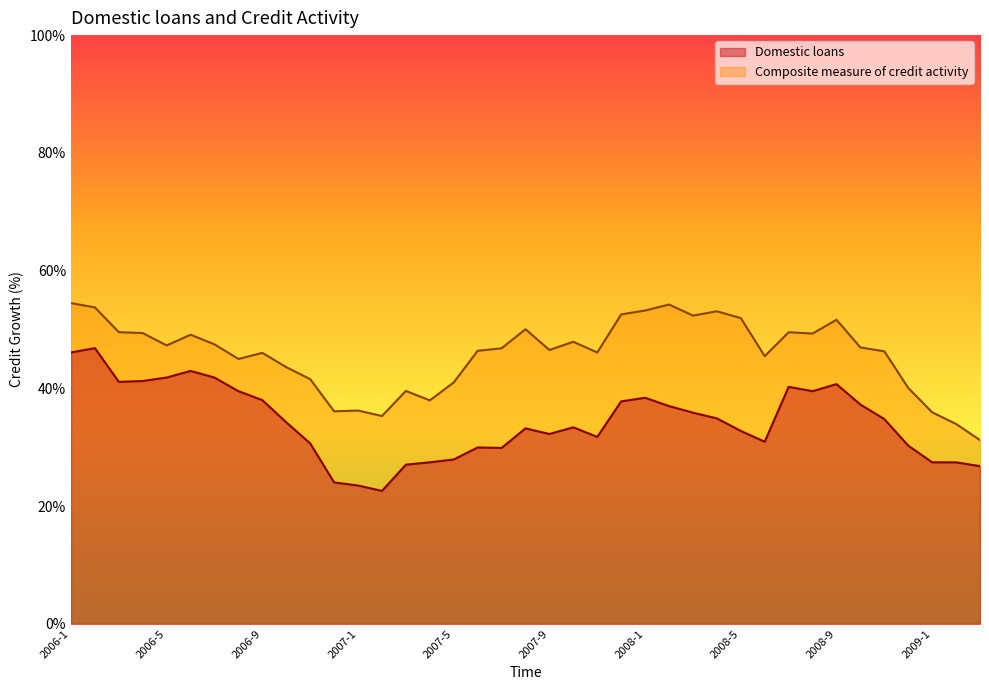

Reading right to left, transcribe all the data shown in this chart.

Domestic loans: 26.8	27.4	27.4	30.3	34.8	37.2	40.7	39.5	40.3	30.9	32.8	34.9	35.9	37.0	38.4	37.8	31.8	33.4	32.2	33.2	29.9	30.0	27.9	27.4	27.0	22.6	23.5	24.0	30.6	34.2	38.0	39.5	41.8	43.0	41.8	41.2	41.1	46.8	46.1
Composite measure of credit activity: 31.2	34.0	35.9	40.1	46.3	47.0	51.6	49.3	49.5	45.5	51.9	53.1	52.4	54.2	53.2	52.6	46.1	47.9	46.5	50.0	46.8	46.4	41.0	38.0	39.6	35.3	36.2	36.1	41.6	43.6	46.0	45.0	47.5	49.1	47.3	49.4	49.5	53.8	54.5